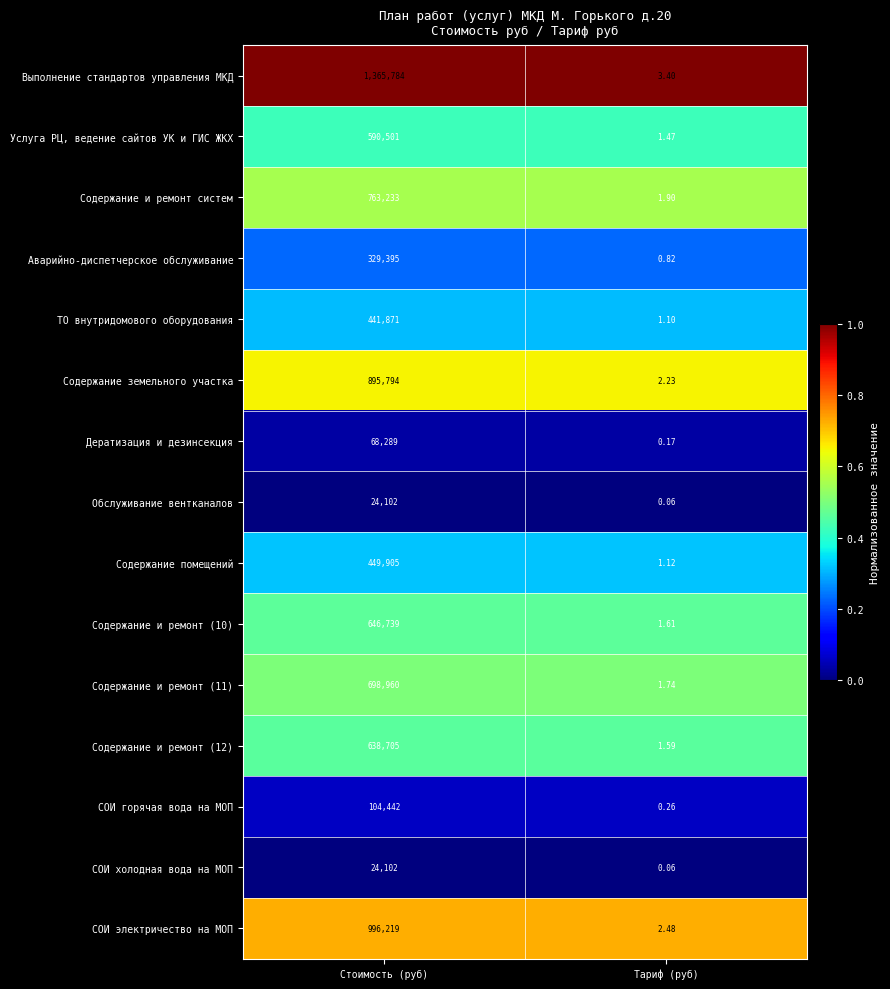

Rank the categories by Содержание помещений value from highest to lowest.

Стоимость (руб), Тариф (руб)